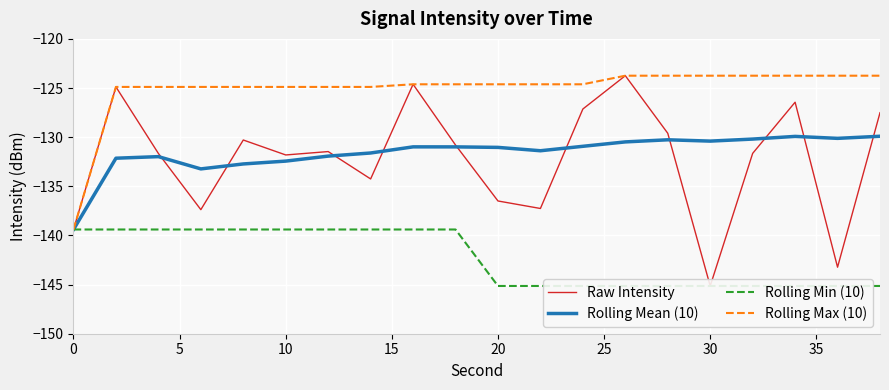

What is the difference between the highest and lowest values at 10?

14.5